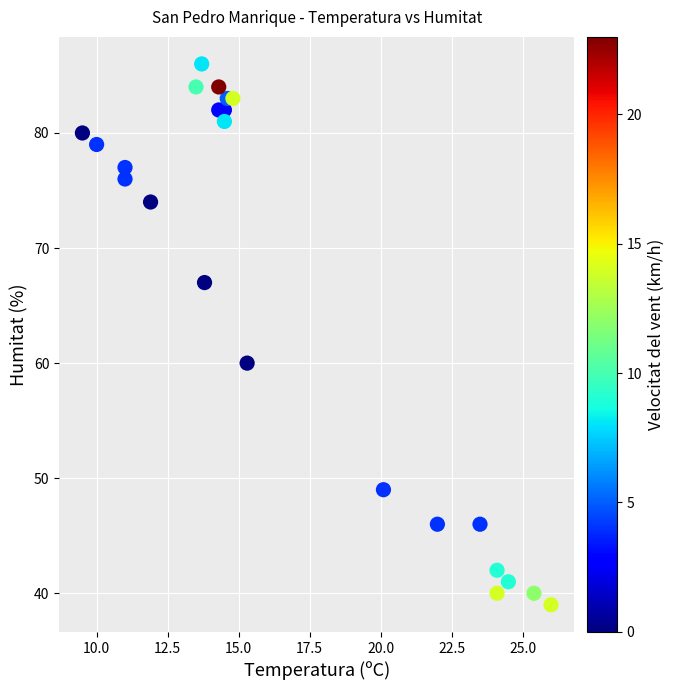

What is the range of Y values (max minus min)?

47